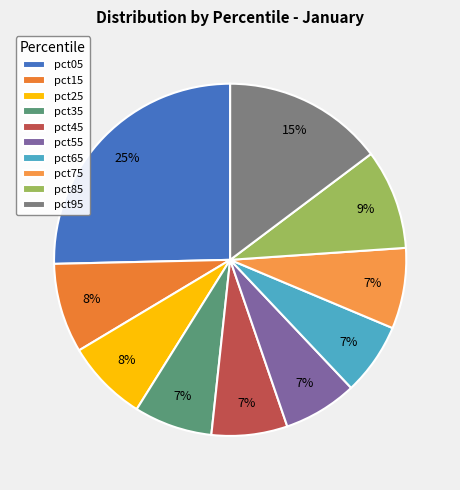

How many slices are in this pie chart?

10